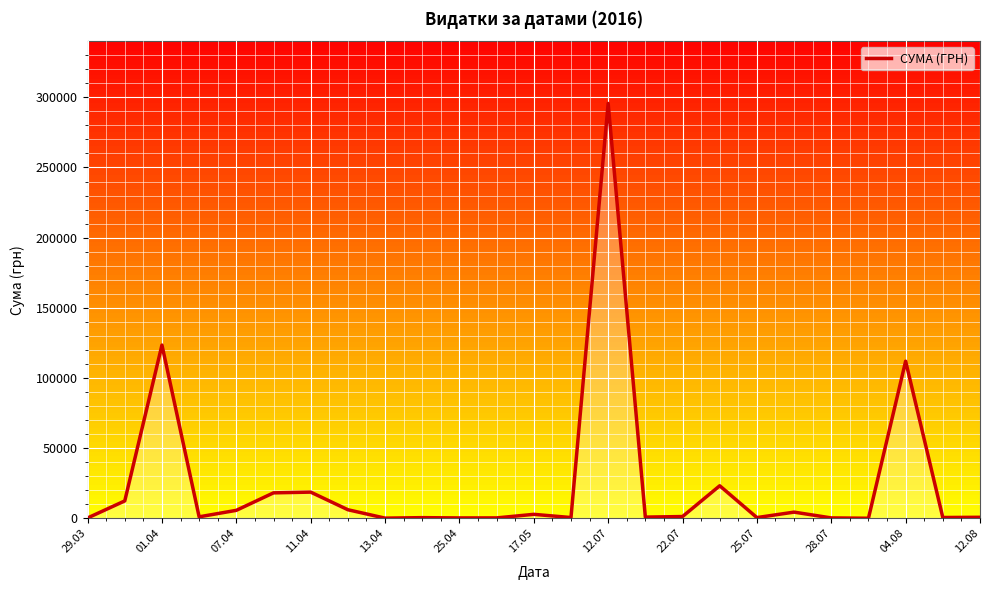

What is the maximum value shown in the chart?

295638.6